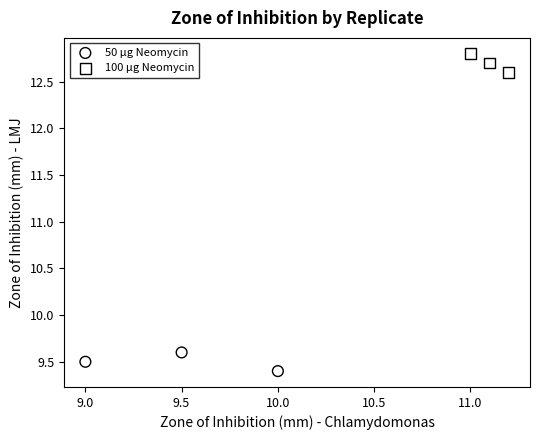

Which series contains the highest Y value?

100 µg Neomycin